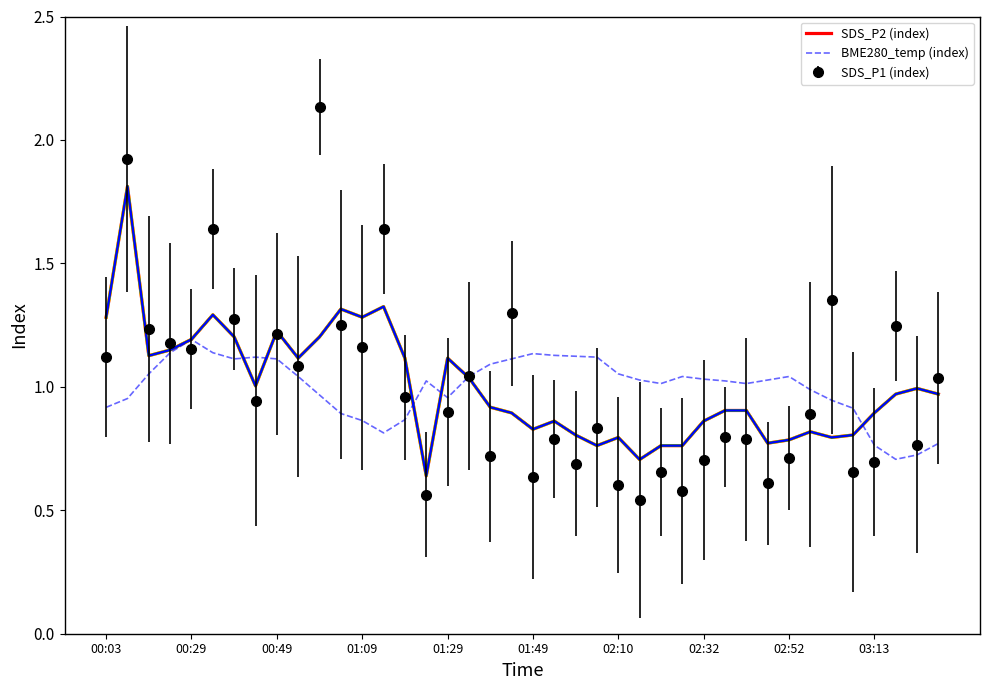

List the series in order of their peak value, highest first.

SDS_P1 (index), SDS_P2 (index), BME280_temp (index)